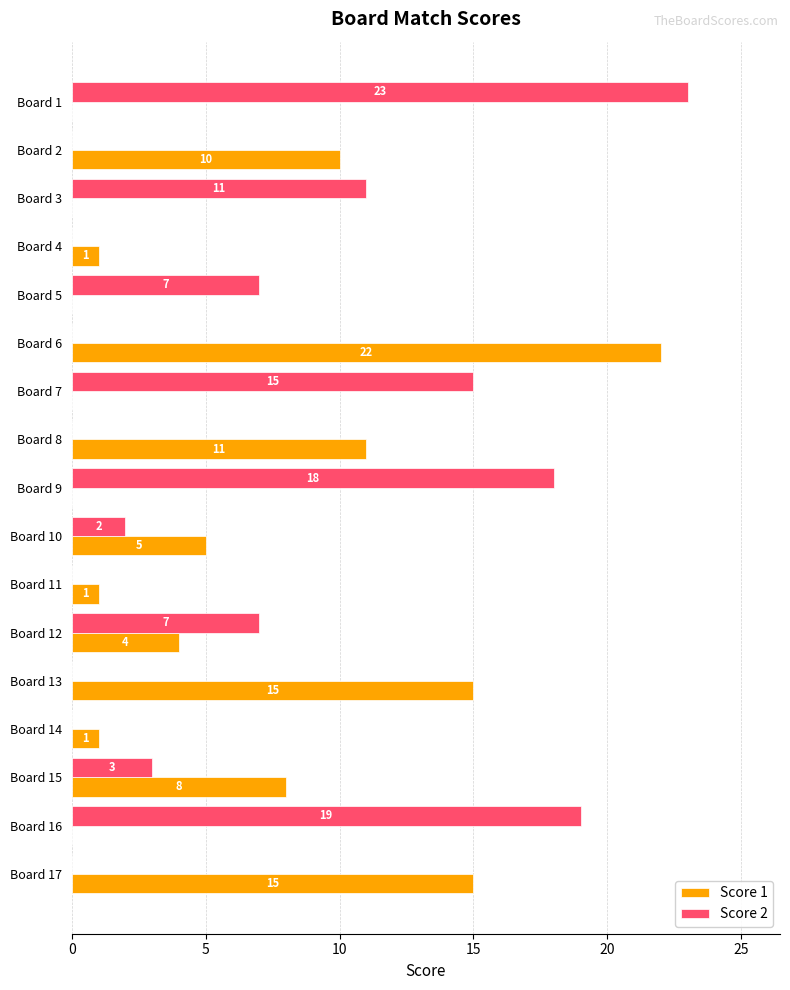

What is the sum of the Score 2 values at Board 1 and Board 7?

38